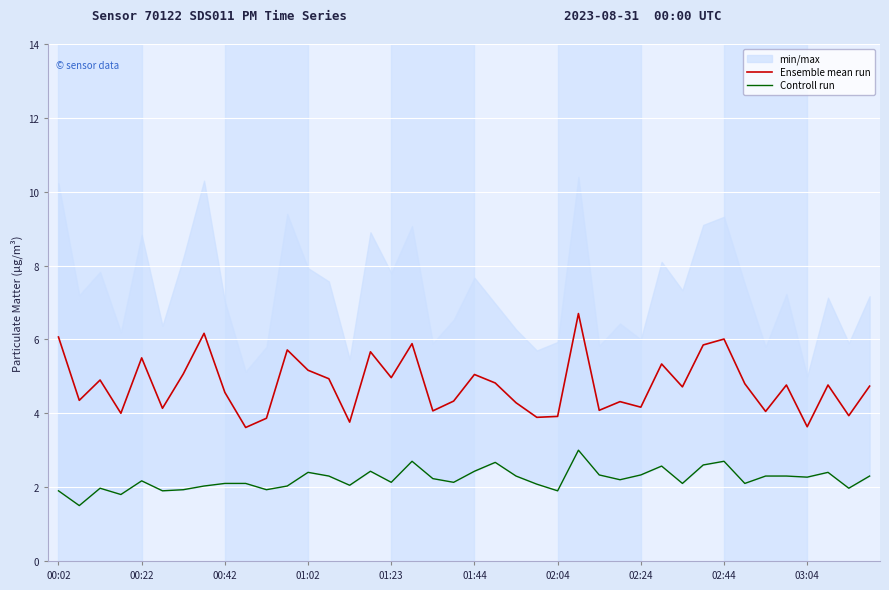

True or false: Ensemble mean run has more than 0 interior local peaks.

True